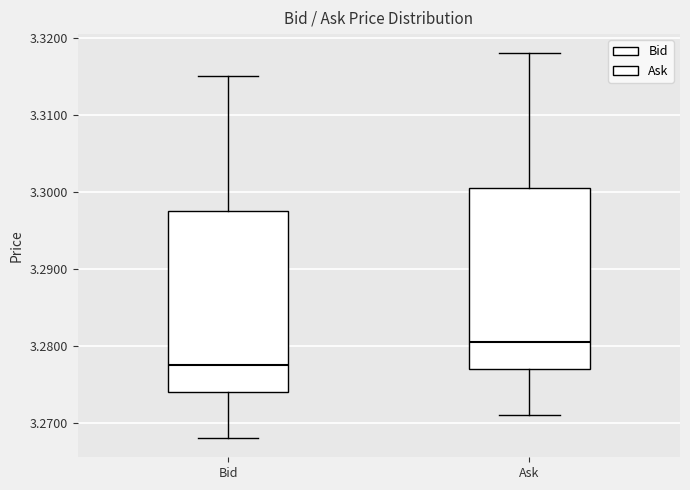

Which box's median line is the lowest?

Bid